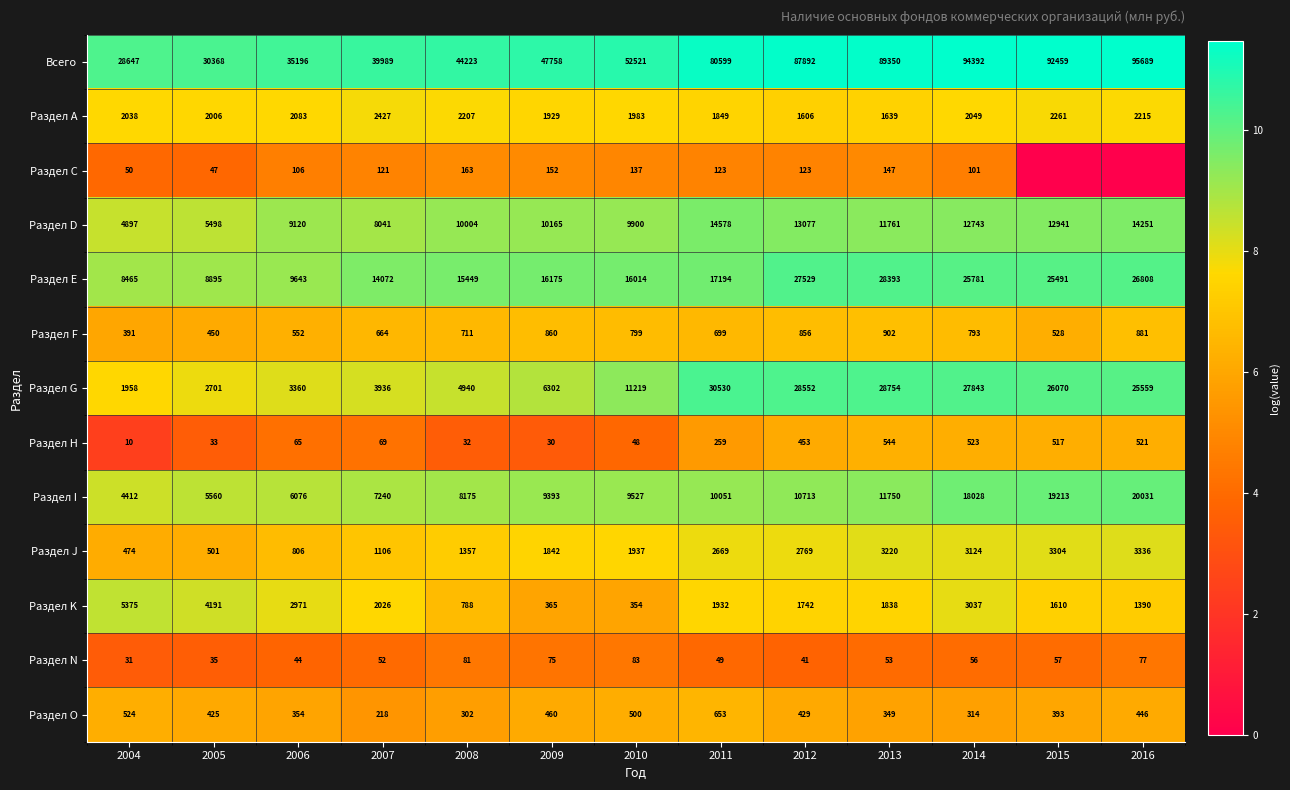

At which category is the sum across all series the highest?

2014